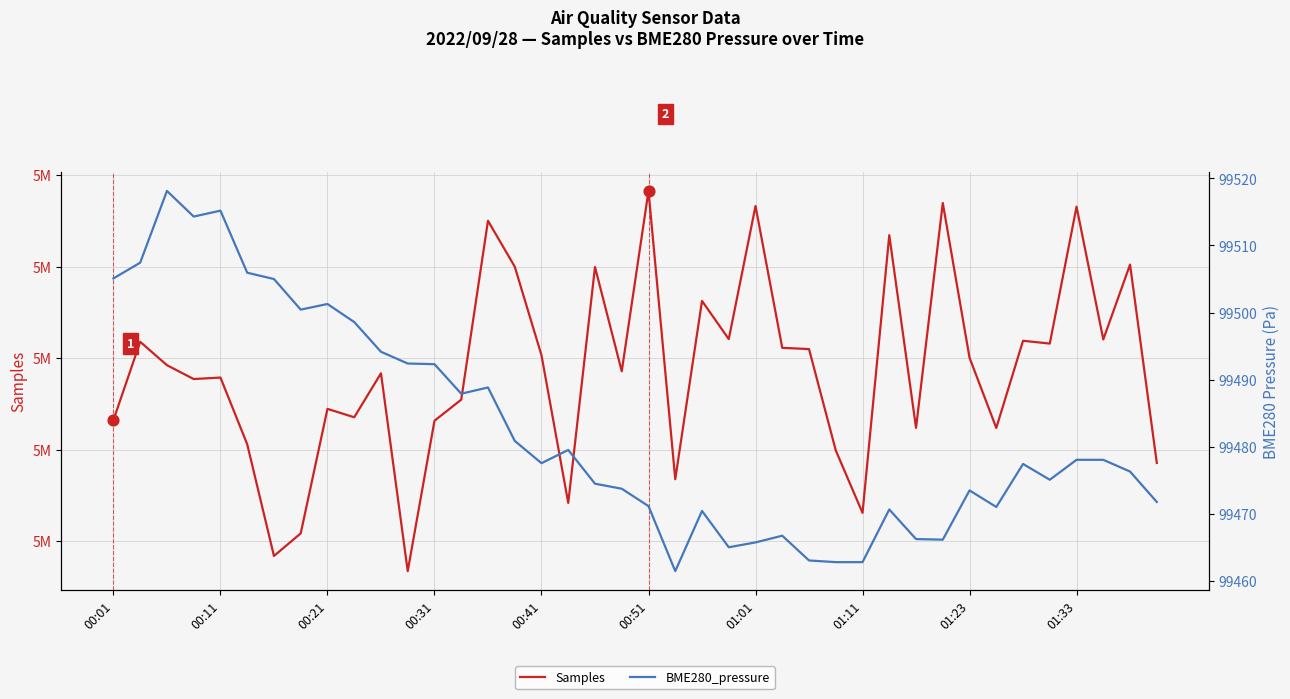

Which series reaches the maximum Y coordinate?

Samples